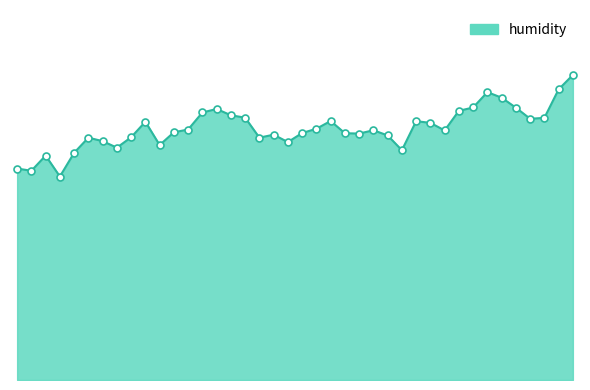

Is this an area chart (filled region under the line)?

Yes